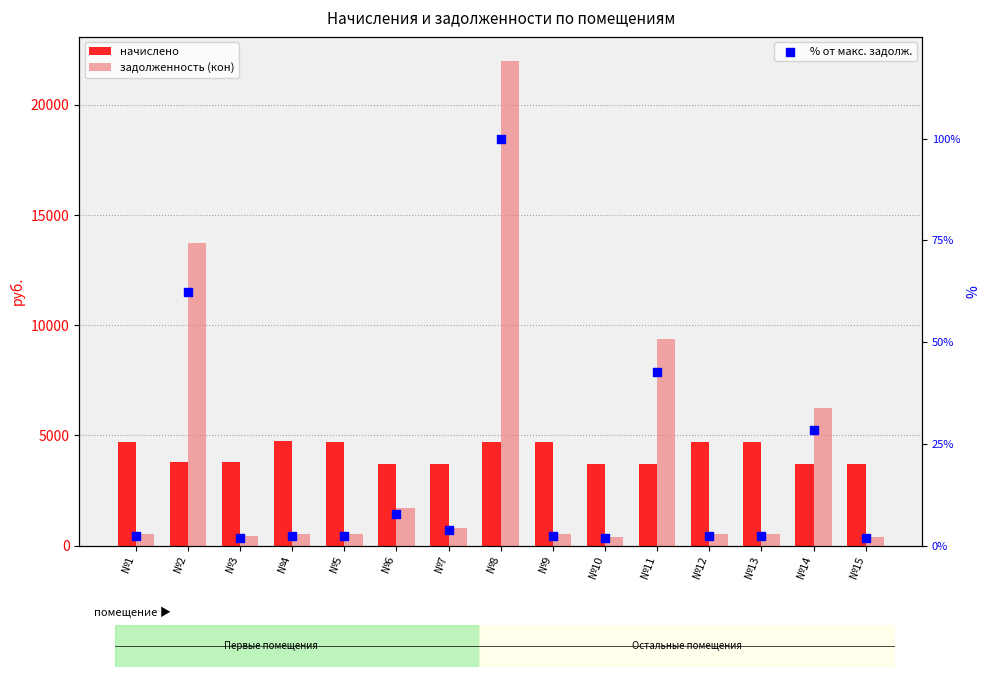

What is the total value across all series at №12?

5206.9